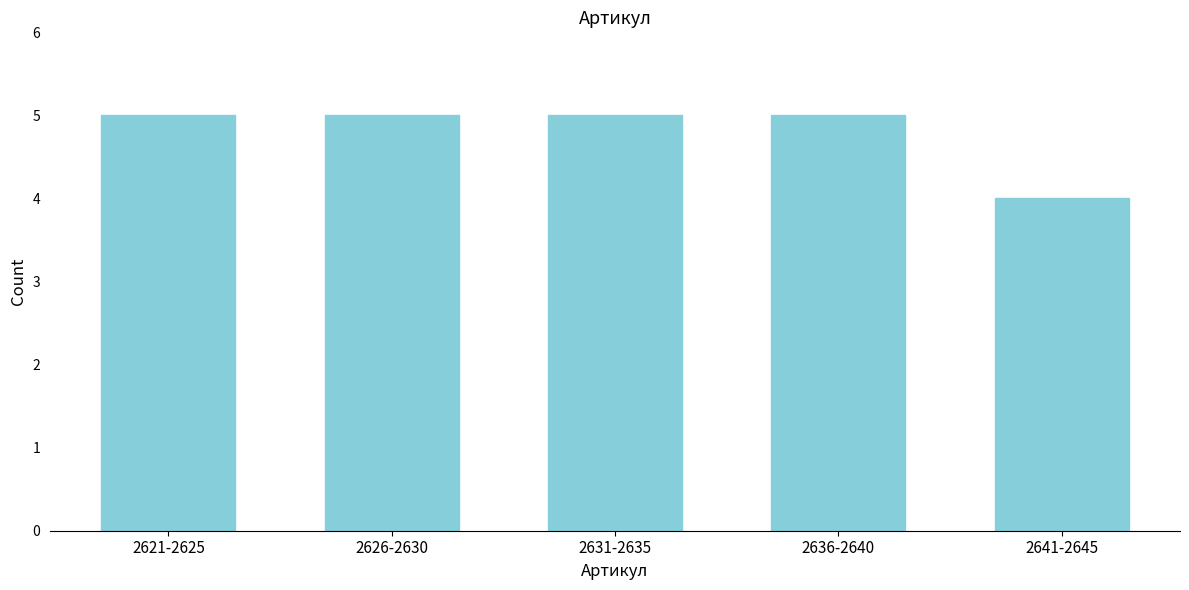

Reading left to right, what are all the values shown in this chart?

5	5	5	5	4